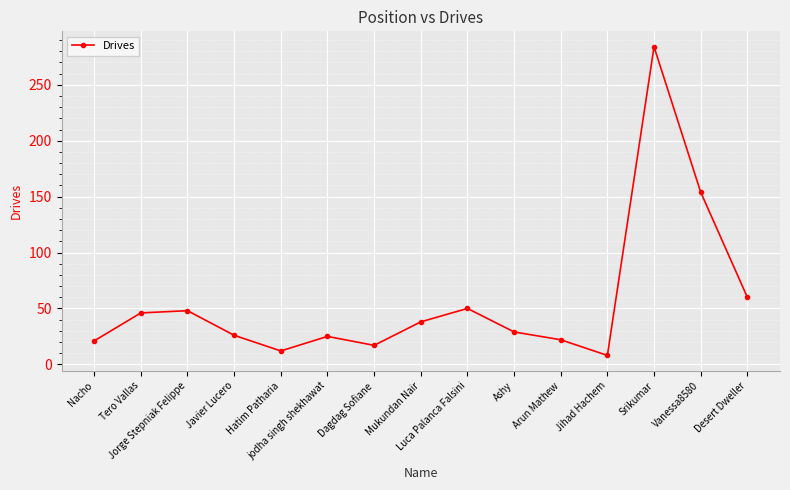

How many points are higher than both their immediate neighbors (excluding endpoints)?

4